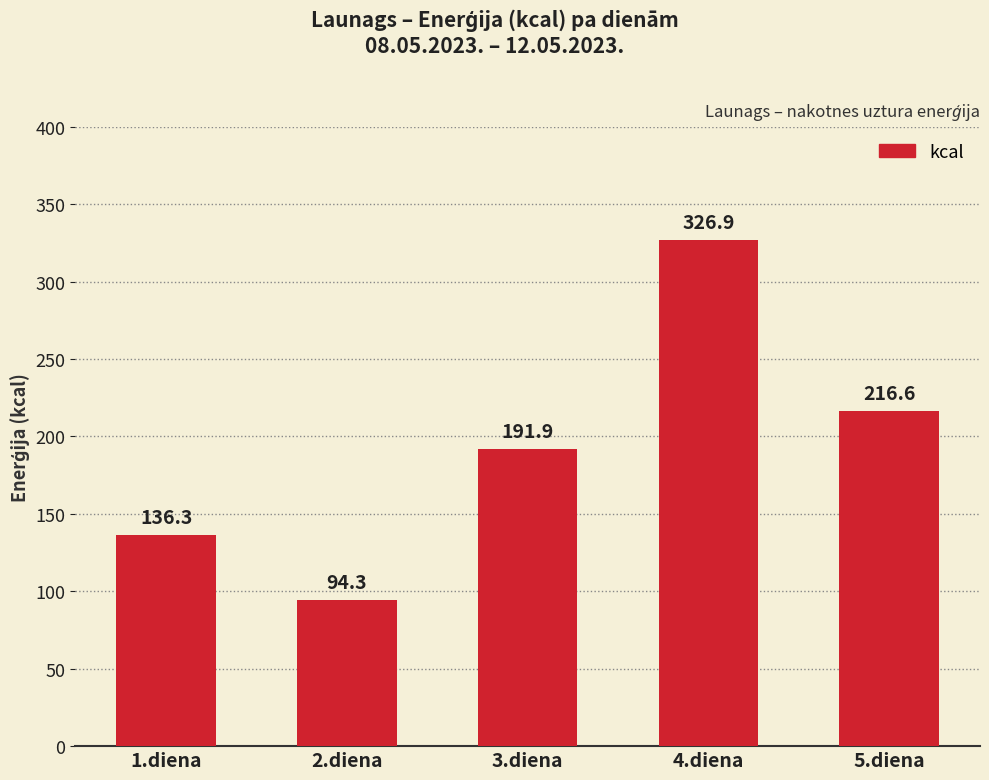

Reading left to right, extract all data points from this chart.

136.3	94.3	191.9	326.9	216.6